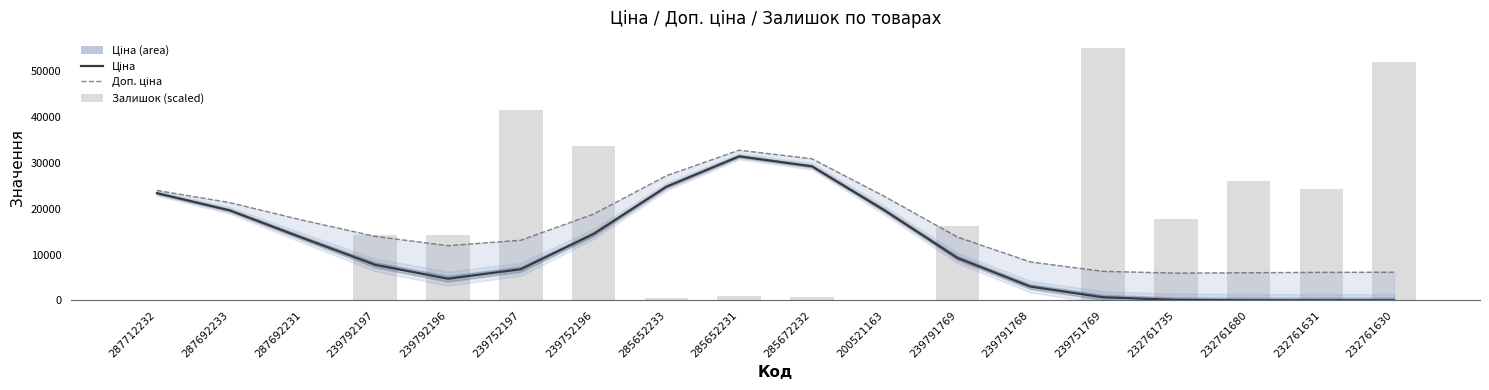

What is the difference between the Ціна values at 232761631 and 239751769?

674.3